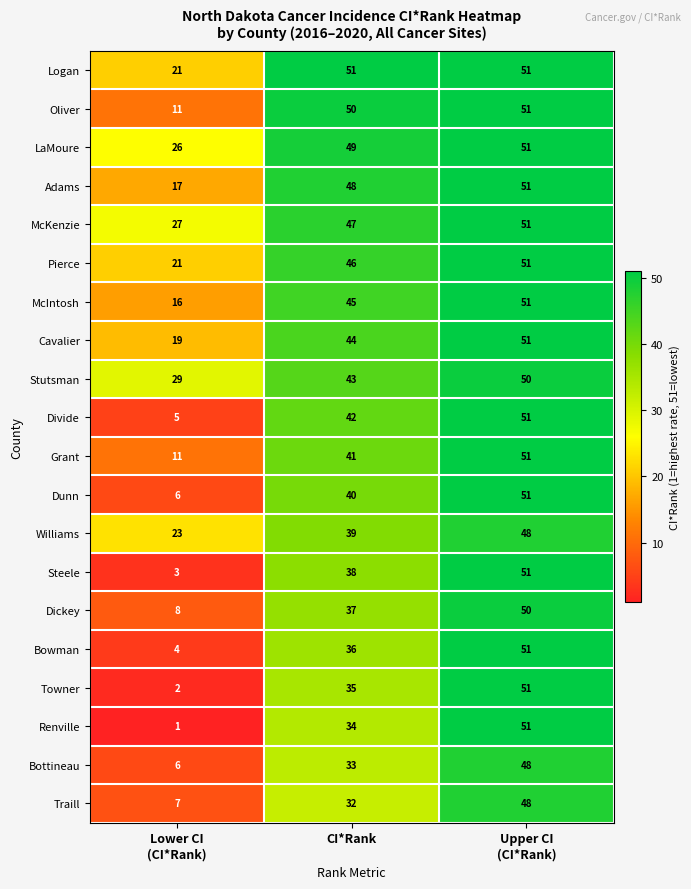

How many data points does each series have?

3